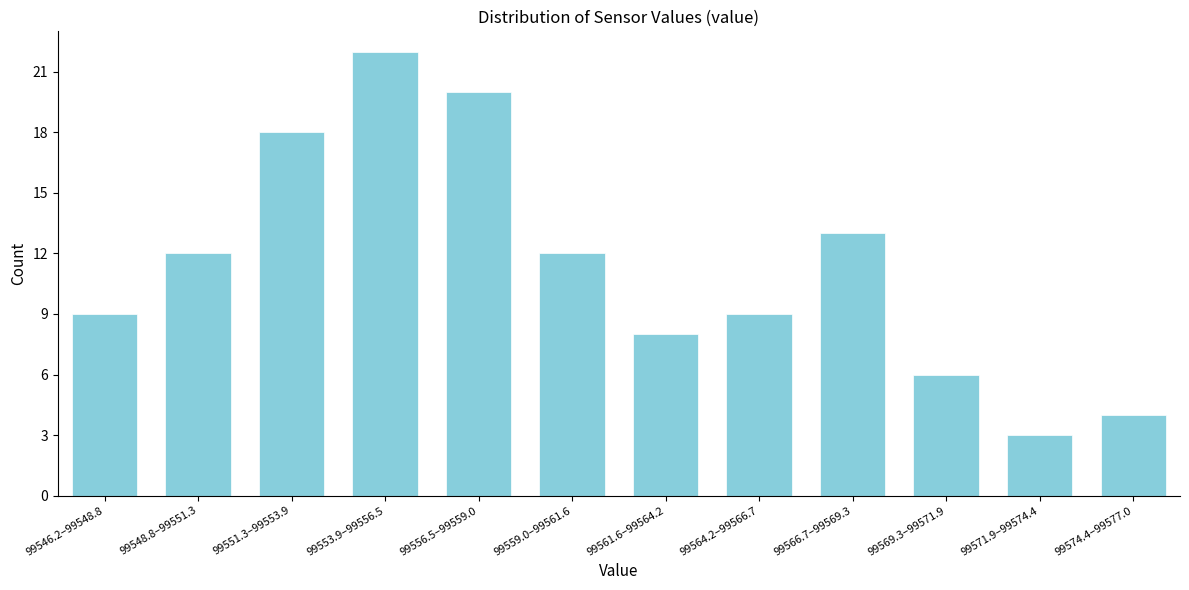

Reading left to right, extract all data points from this chart.

99546.2–99548.8=9	99548.8–99551.3=12	99551.3–99553.9=18	99553.9–99556.5=22	99556.5–99559.0=20	99559.0–99561.6=12	99561.6–99564.2=8	99564.2–99566.7=9	99566.7–99569.3=13	99569.3–99571.9=6	99571.9–99574.4=3	99574.4–99577.0=4